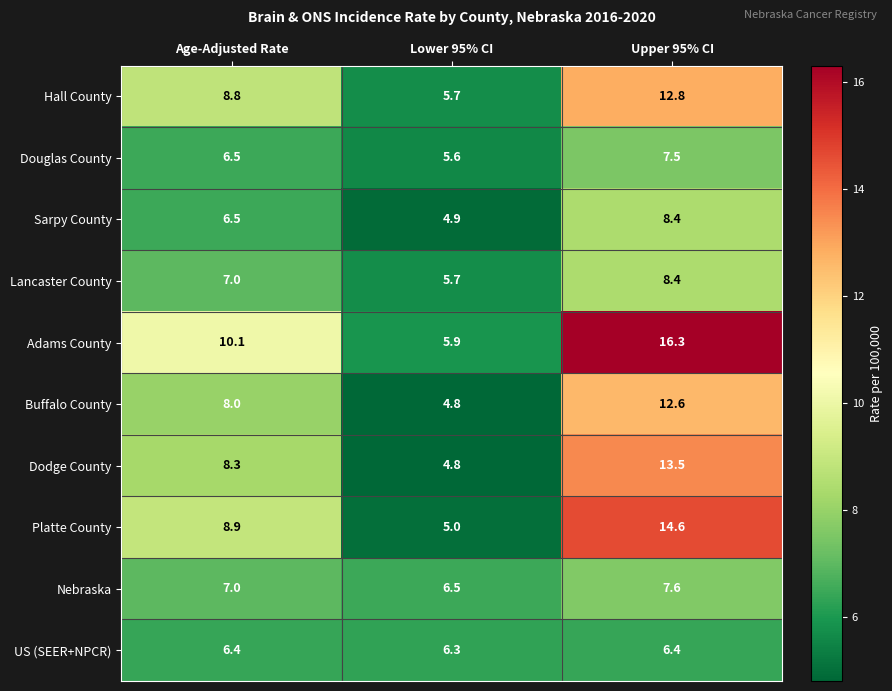

At which category is the sum across all series the highest?

Upper 95% CI